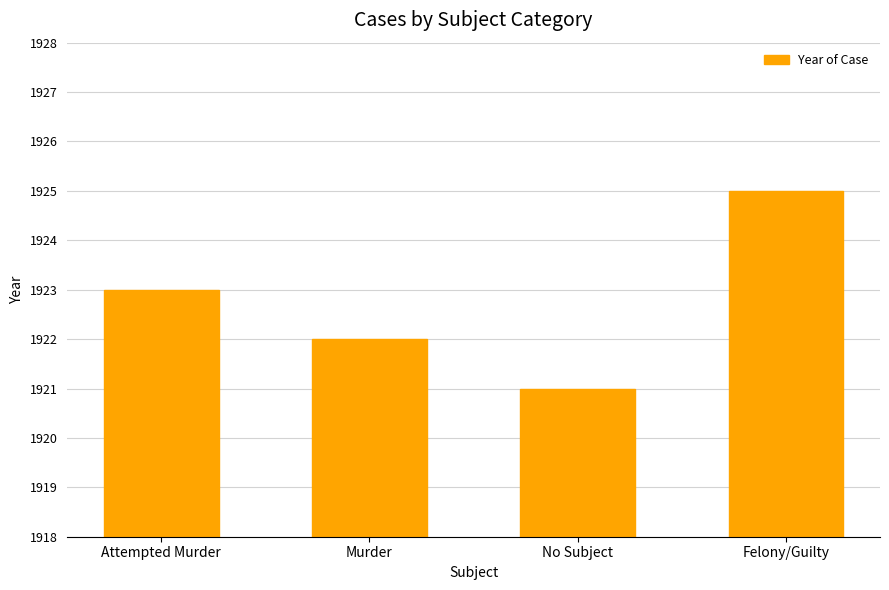

Reading right to left, what are all the values shown in this chart?

1925	1921	1922	1923